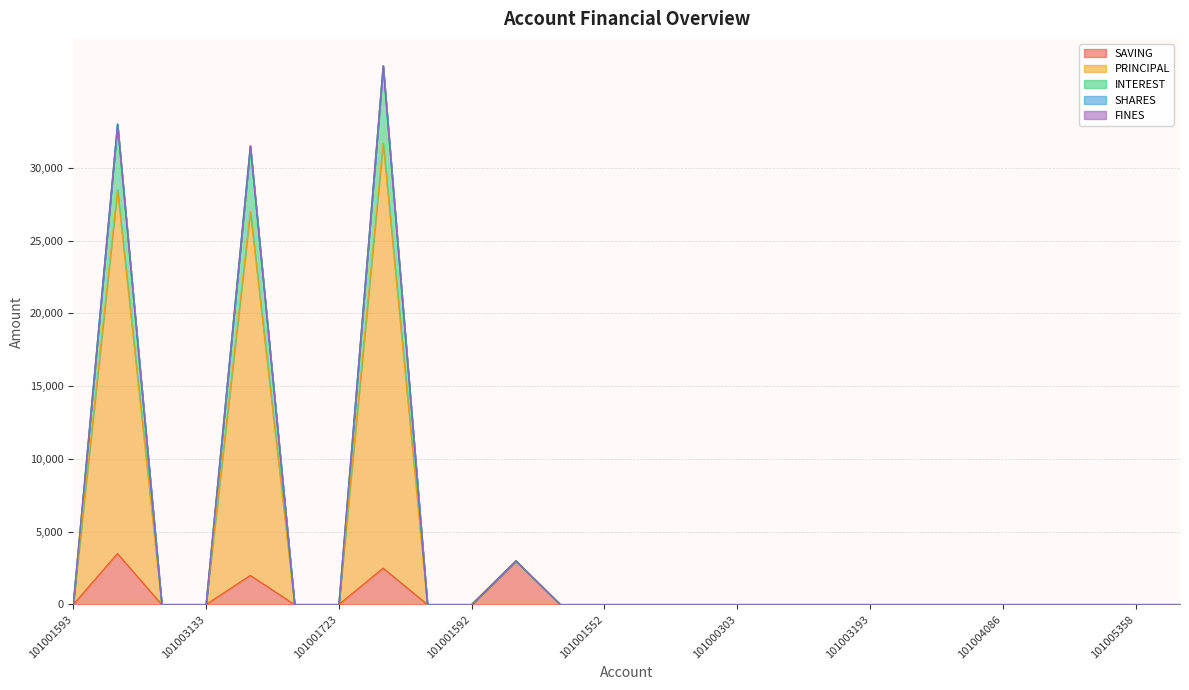

How many values in the SAVING series exceed 0?

4